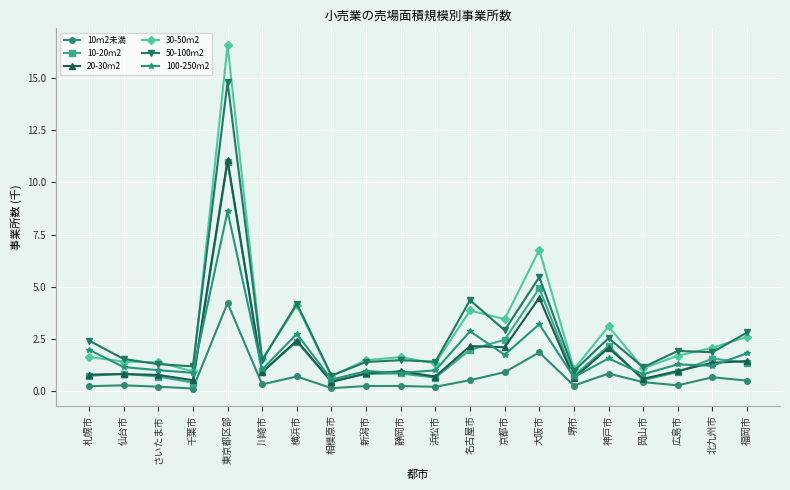

True or false: 10ｍ2未満 and 100-250ｍ2 intersect in this chart.

False